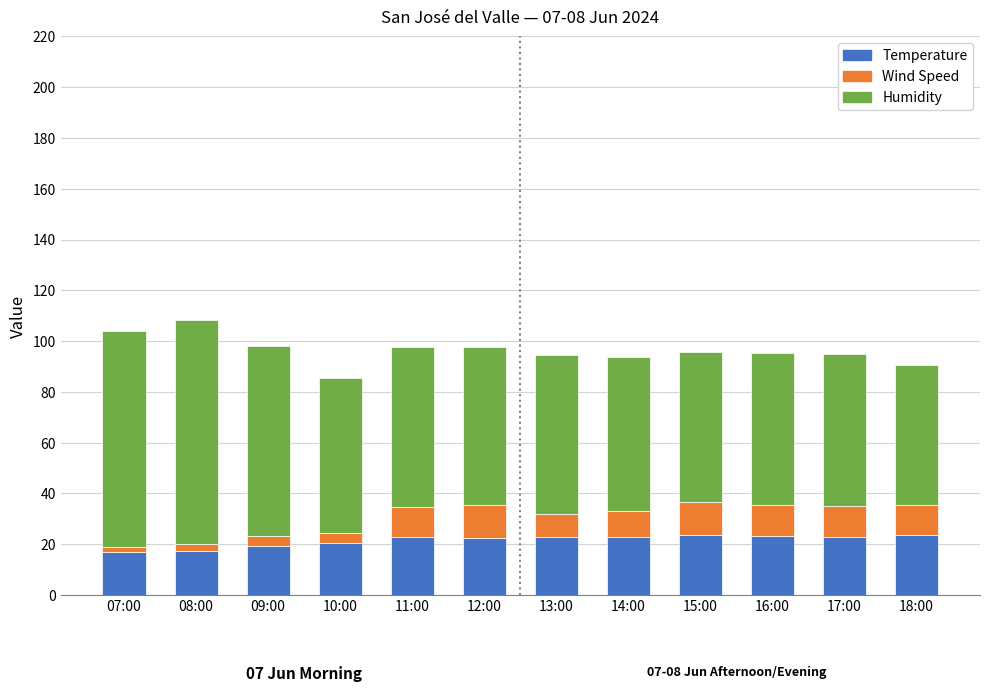

How many bars are there in total?

12